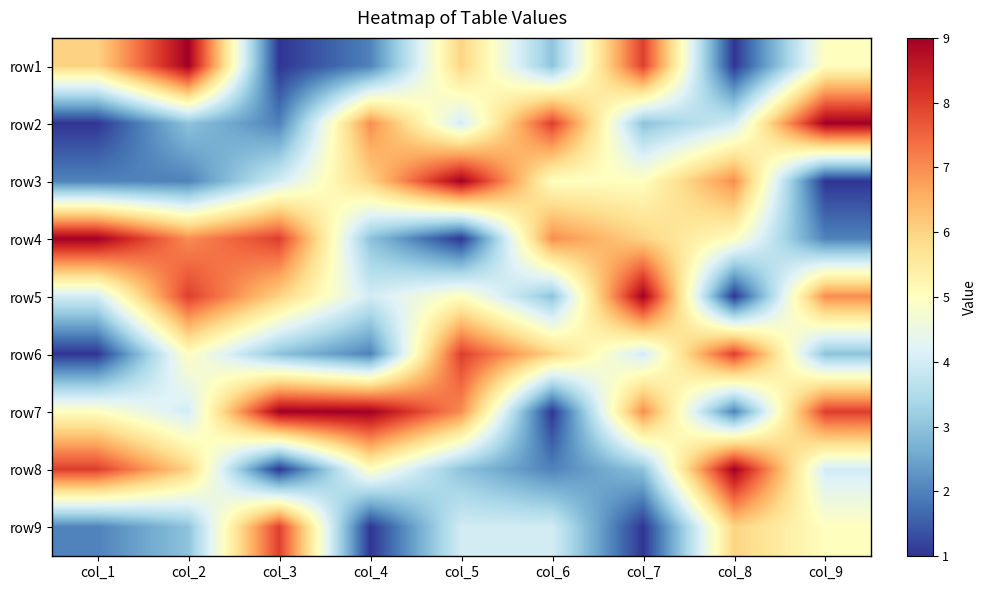

What is the difference between the highest and lowest values at col_3?

8